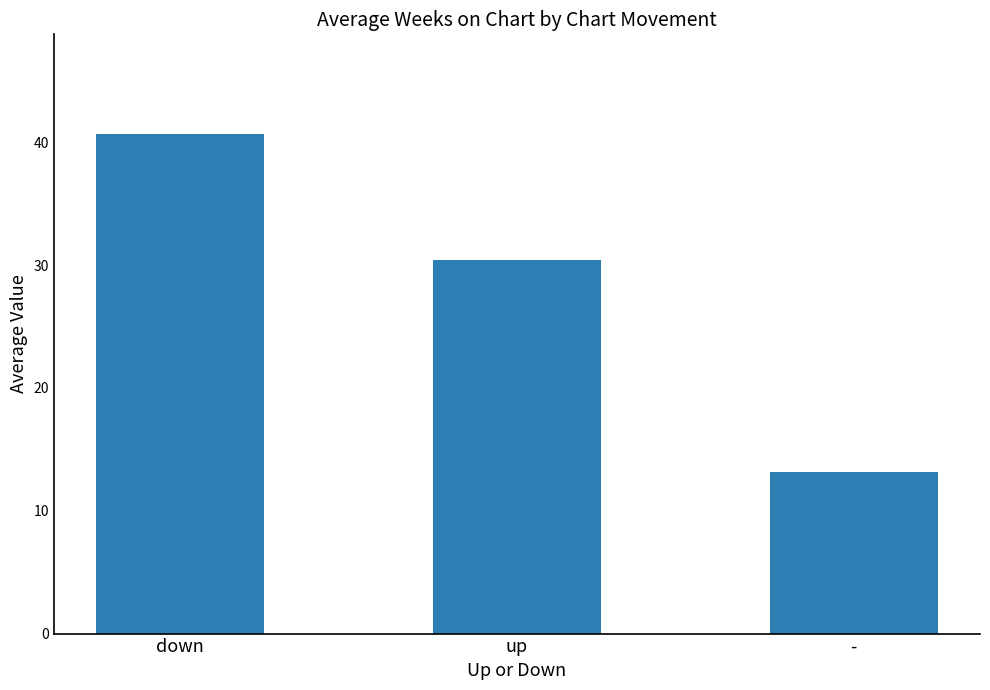

Is it true that the value at - is 13.1?

True